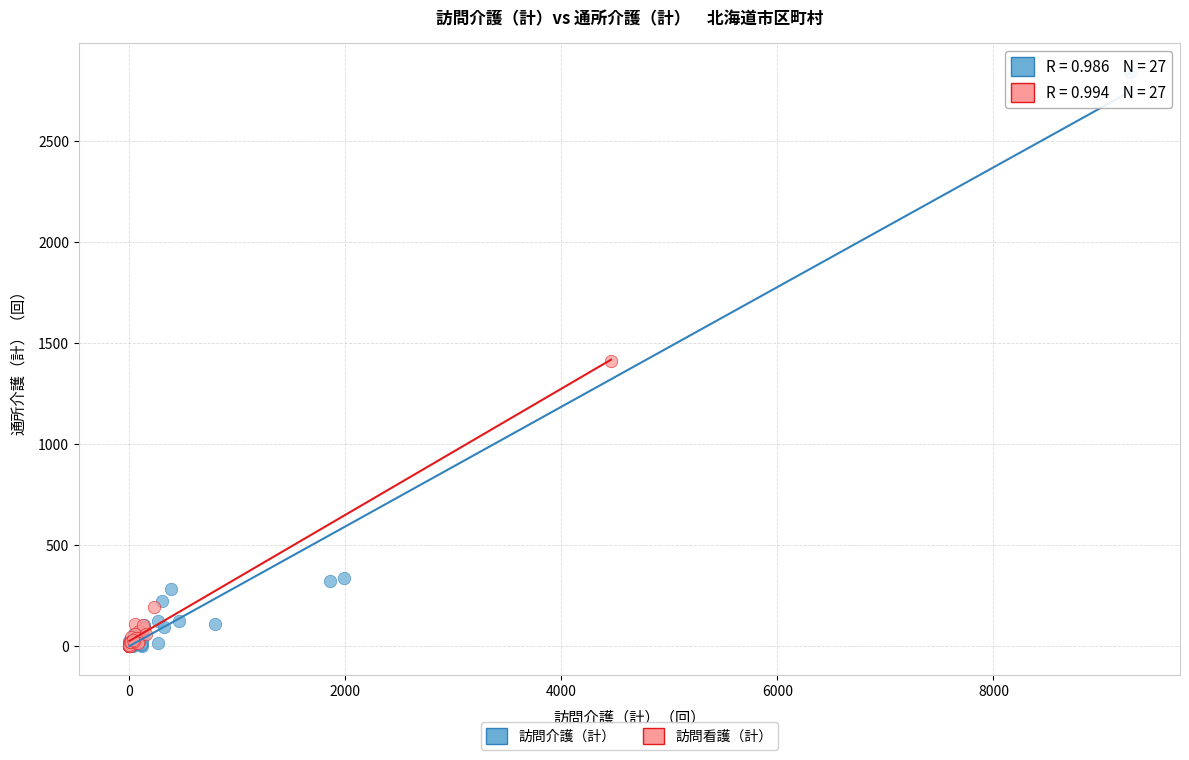

Which series has the largest Y range (max minus min)?

訪問介護（計）